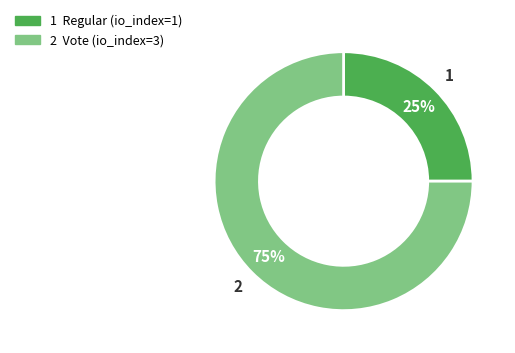

Does any single category account for the majority?

Yes